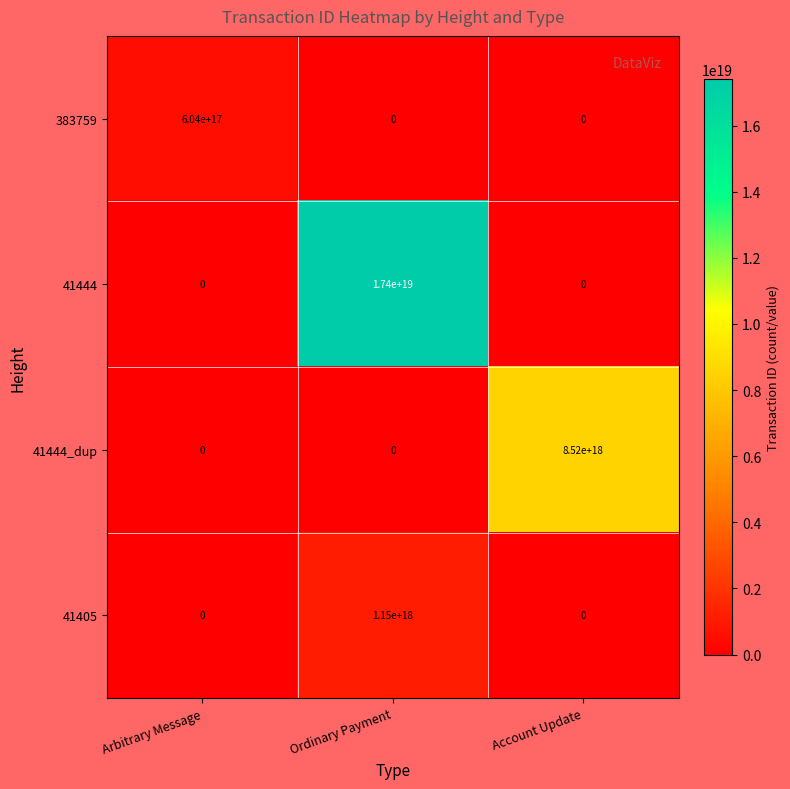

True or false: 41405 has a value of 1150000000000000000 at Ordinary Payment.

True